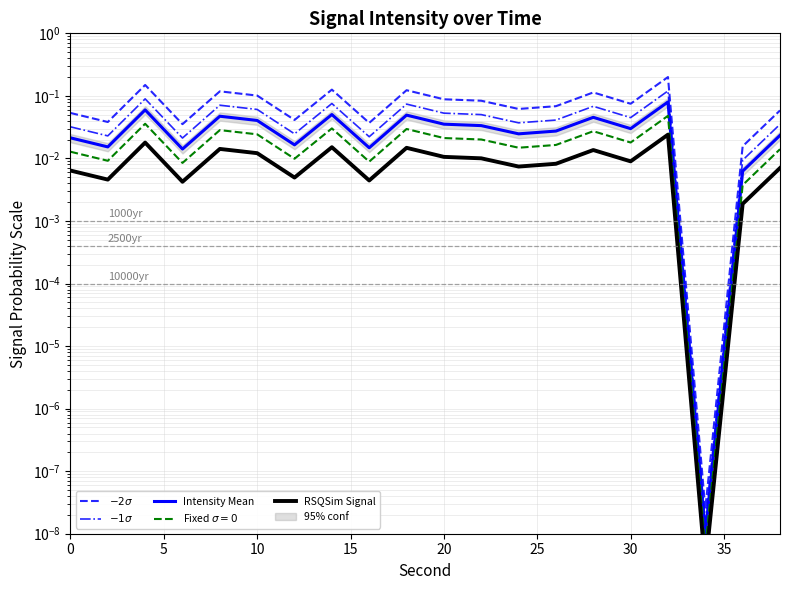

Does the chart display data point markers on the line(s)?

No